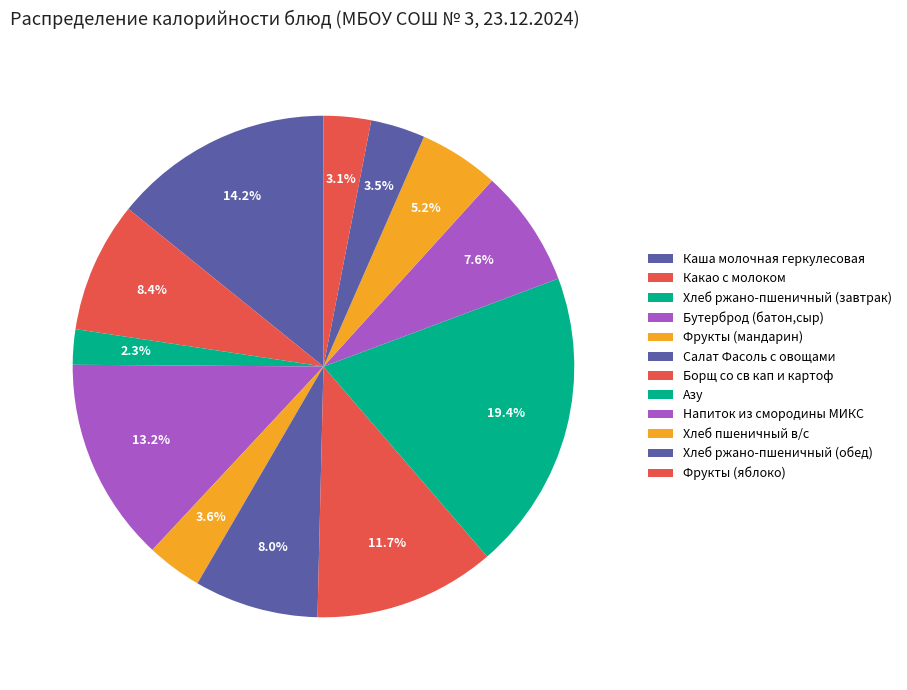

How many slices are in this pie chart?

12